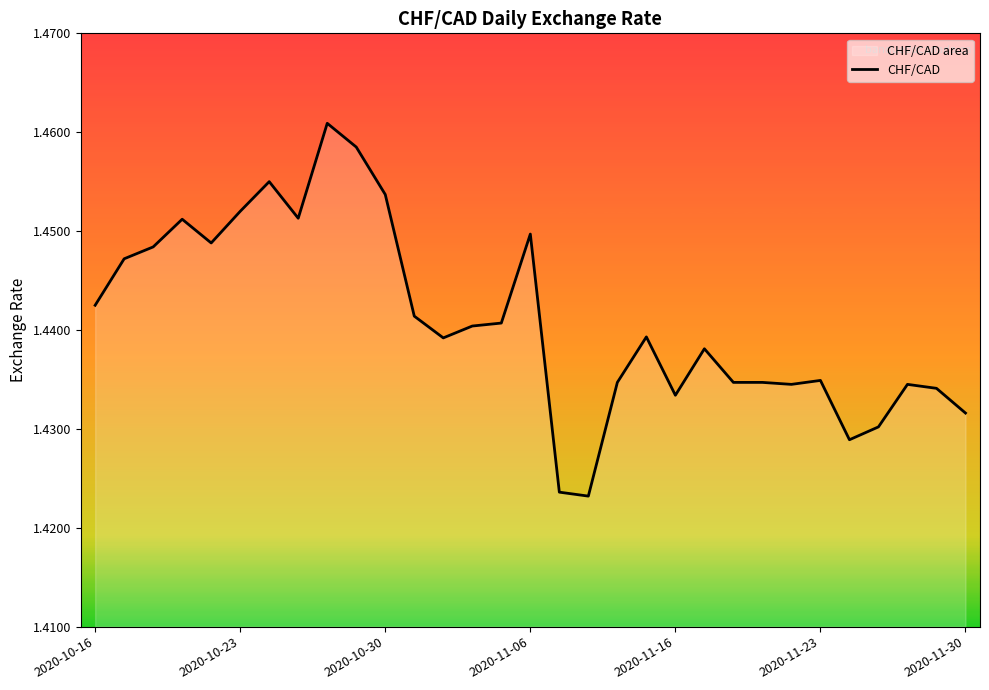

The value at 7 is 1.5. True or false?

True